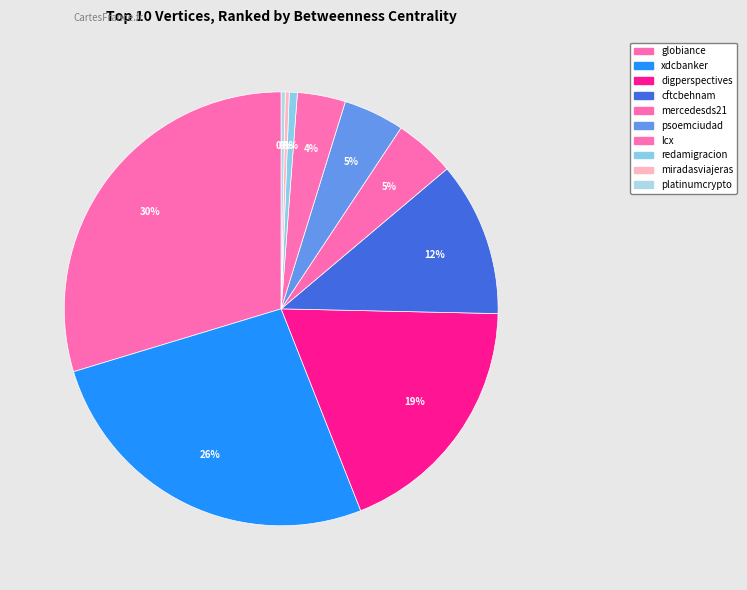

To the nearest percent, what portion does globiance represent?

30%